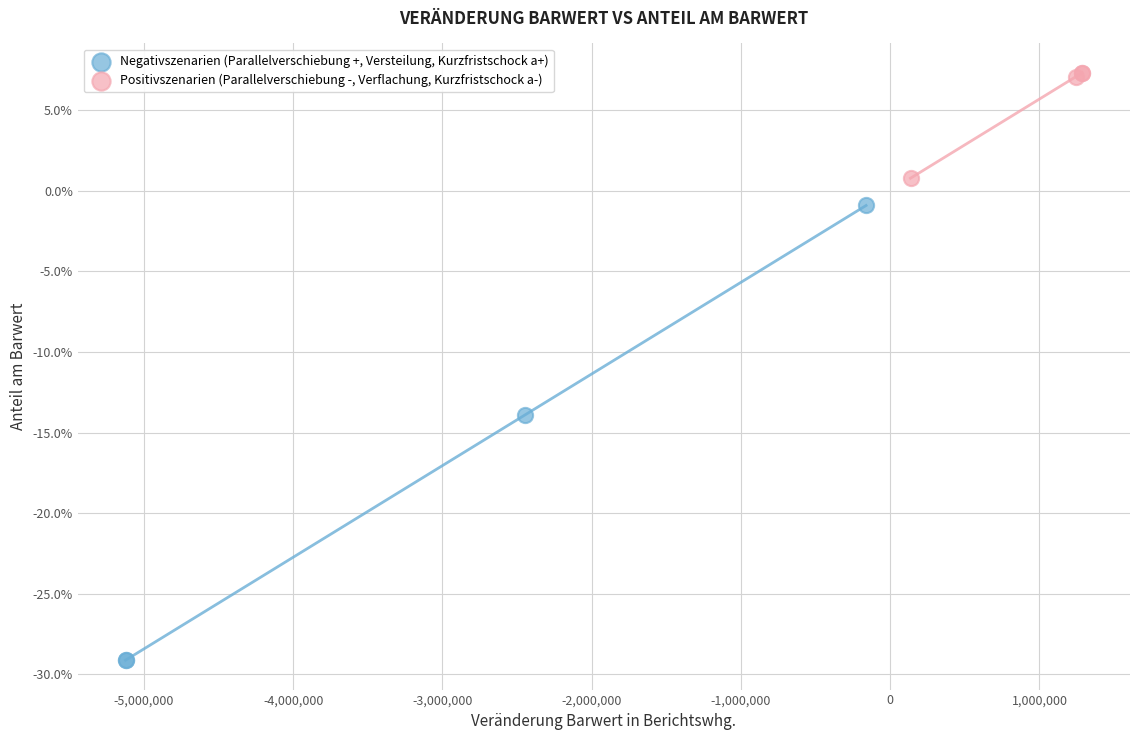

What are all the series names shown in the legend?

Negativszenarien (Parallelverschiebung +, Versteilung, Kurzfristschock a+), Positivszenarien (Parallelverschiebung -, Verflachung, Kurzfristschock a-)